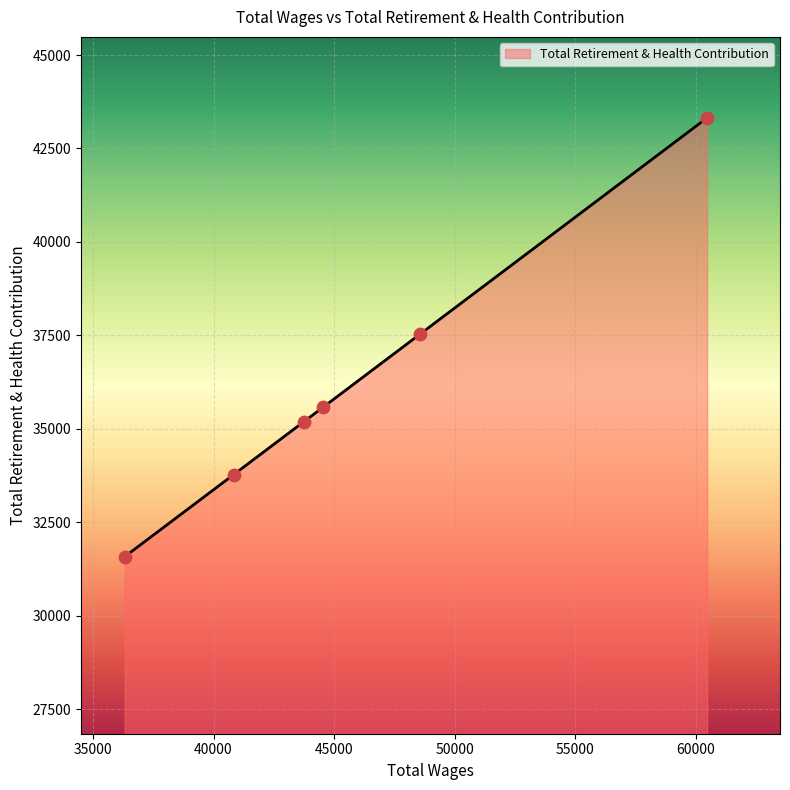

Between 40837.0 and 48554.0, which is larger?

48554.0